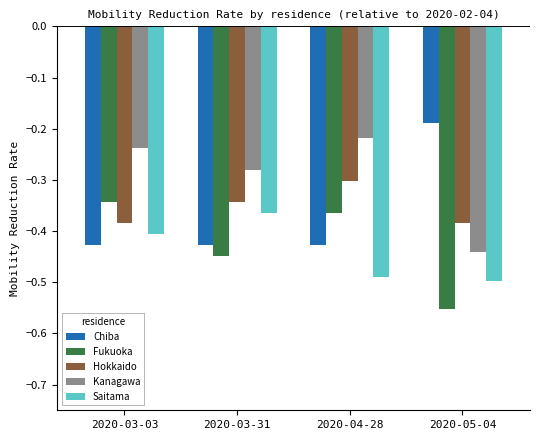

How many groups of bars are there?

4